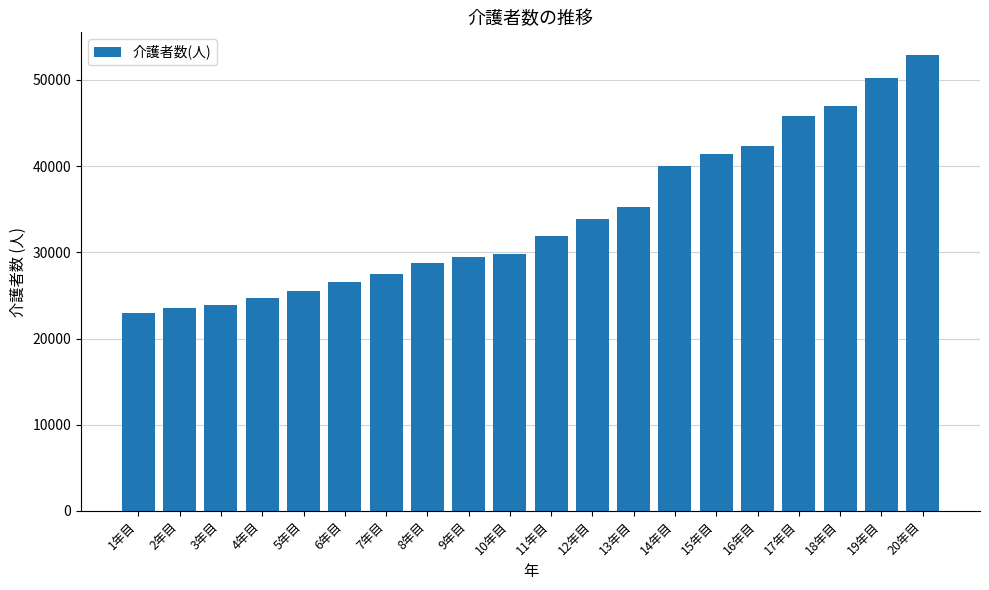

Which label corresponds to the smallest value in the chart?

1年目